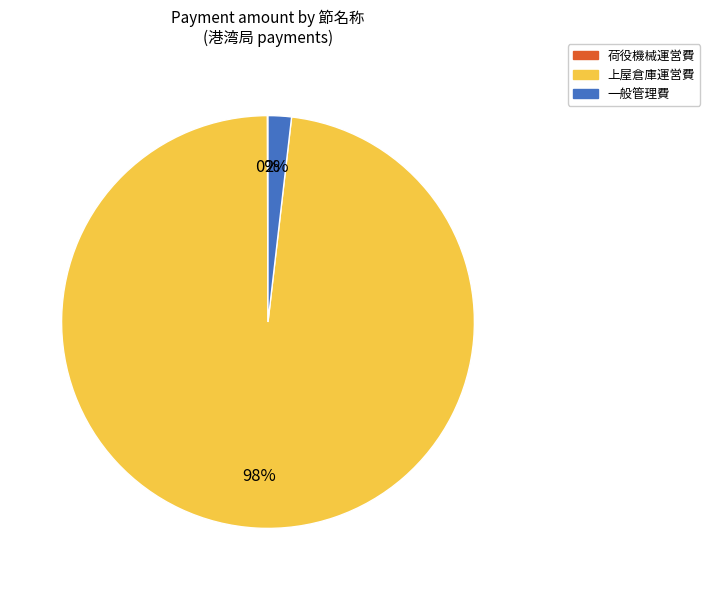

To the nearest percent, what is the average slice percentage?

33%